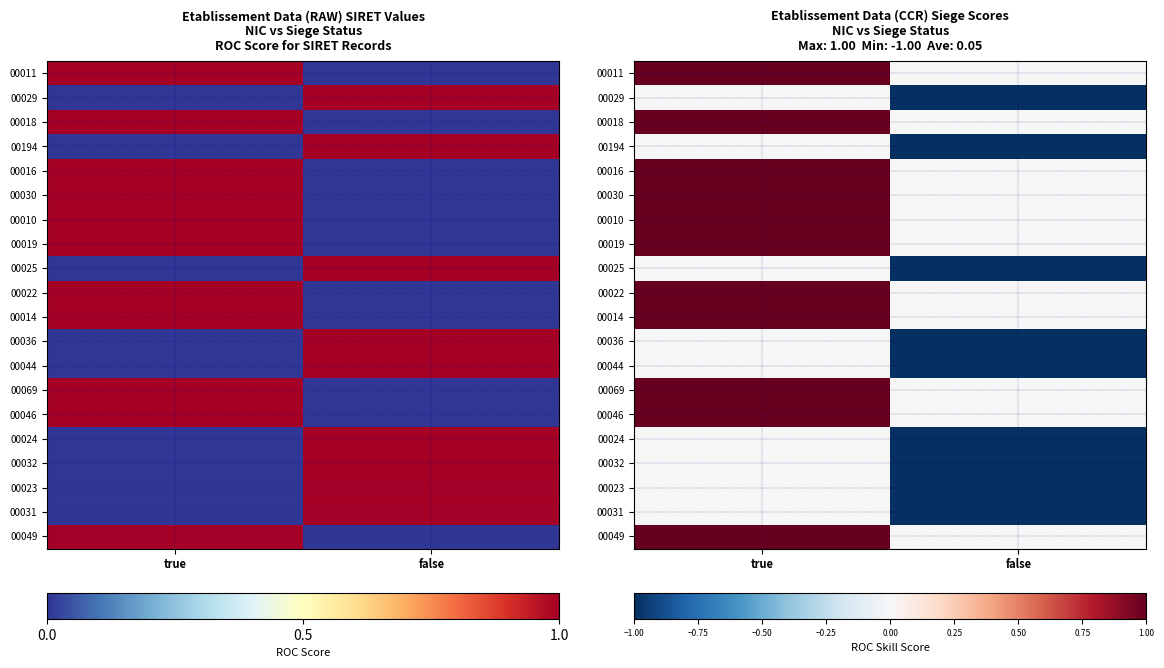

Rank the categories by 00030 value from highest to lowest.

true, false